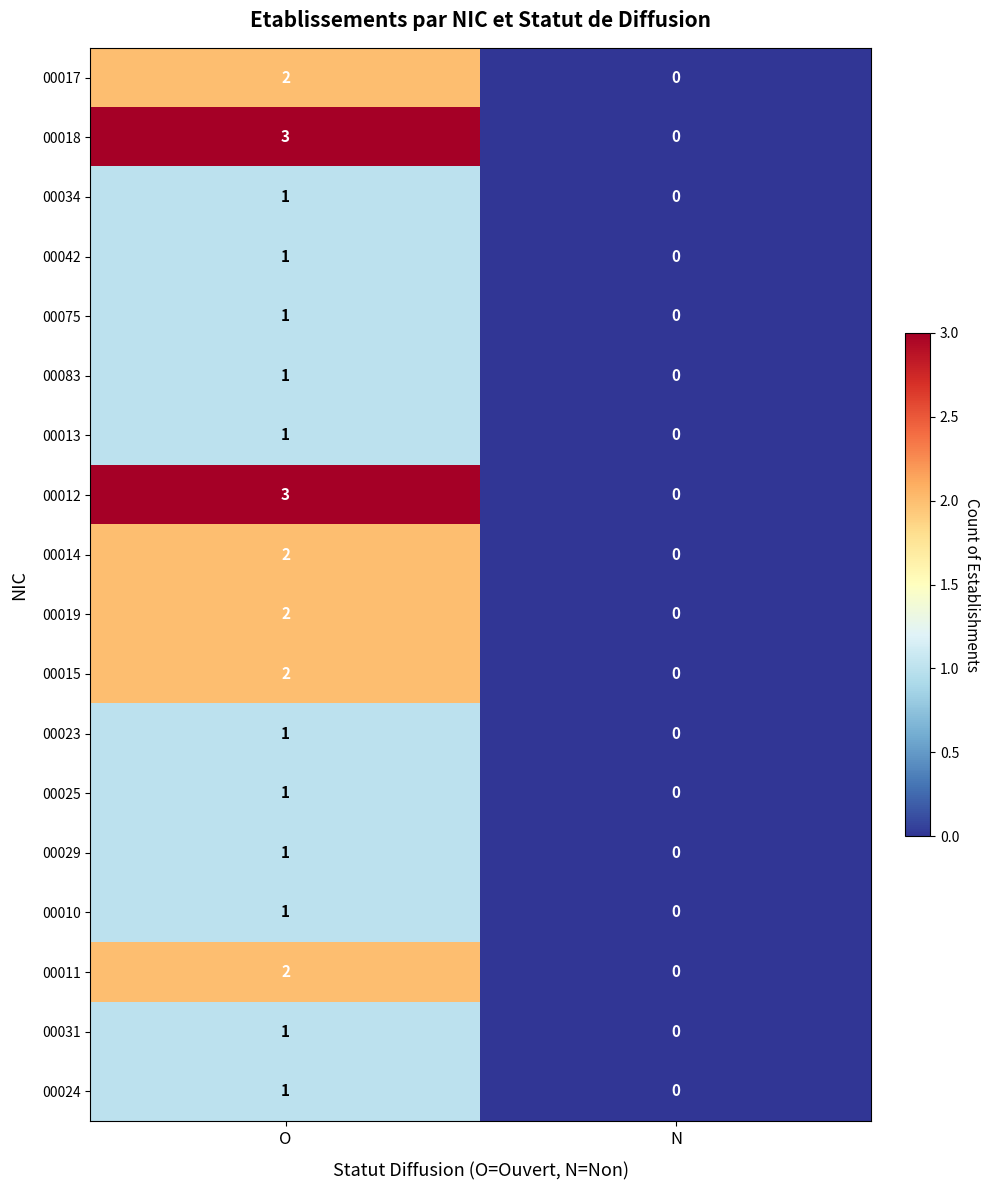

Where is 00010 nearest to the value 0?

N